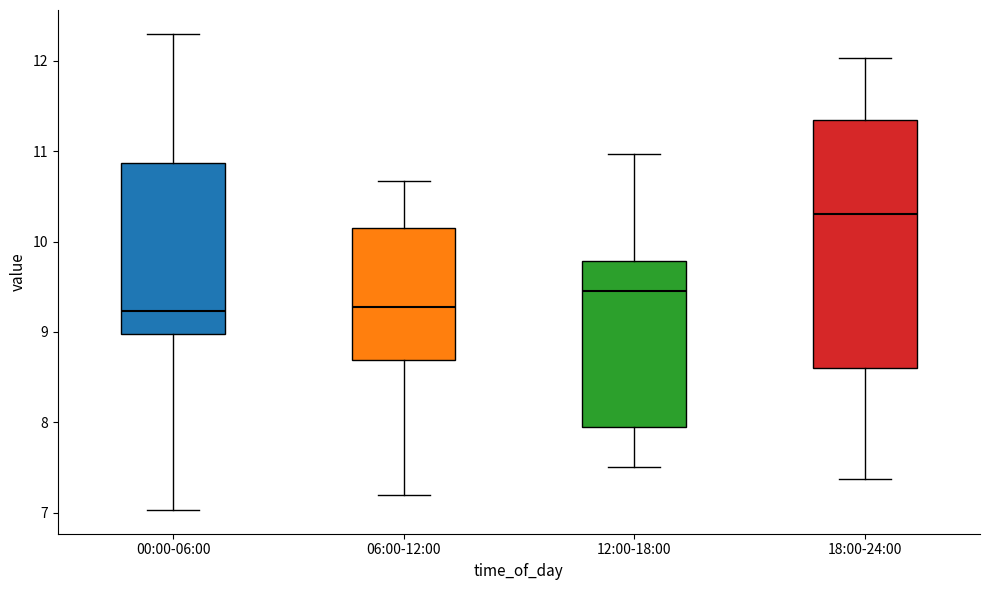

Reading left to right, read every box against the y-axis: the position of its median line, the range the box covers, and the ends of its whiskers. The values are not printed on the chart, so give them approximately, as read against the axis.

00:00-06:00: median 9.2, box 9.0 to 10.9, whiskers 7.0 to 12.3
06:00-12:00: median 9.3, box 8.7 to 10.1, whiskers 7.2 to 10.7
12:00-18:00: median 9.5, box 7.9 to 9.8, whiskers 7.5 to 11.0
18:00-24:00: median 10.3, box 8.6 to 11.3, whiskers 7.4 to 12.0